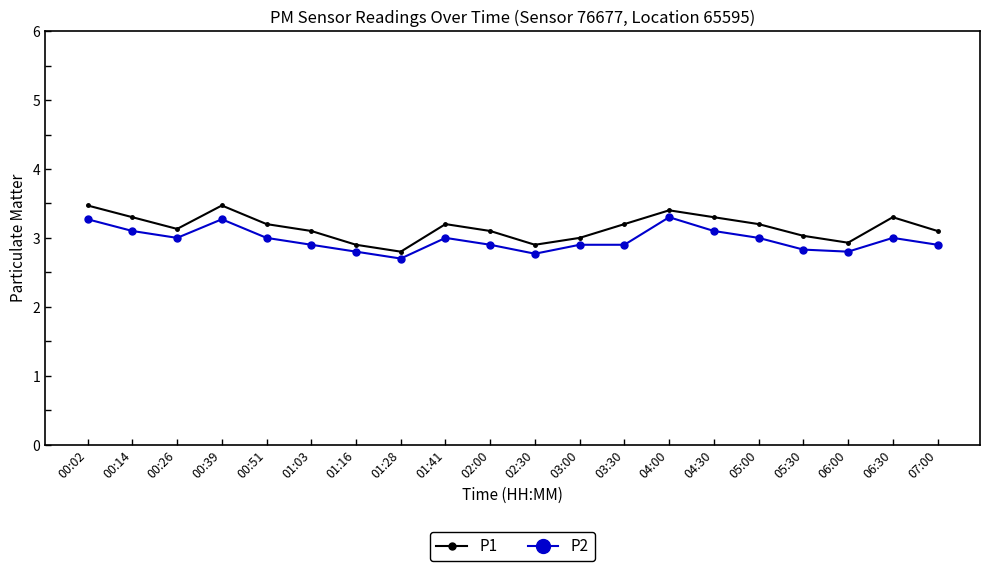

What is the maximum value shown in the chart?

3.5